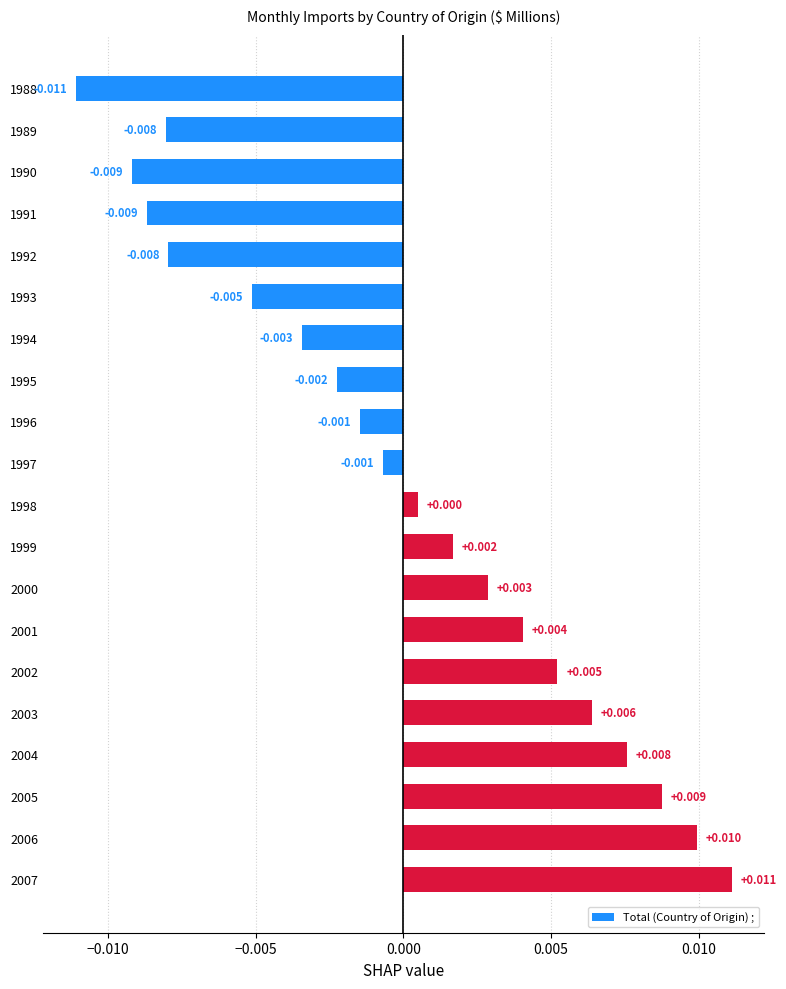

How many categories are shown in the chart?

20